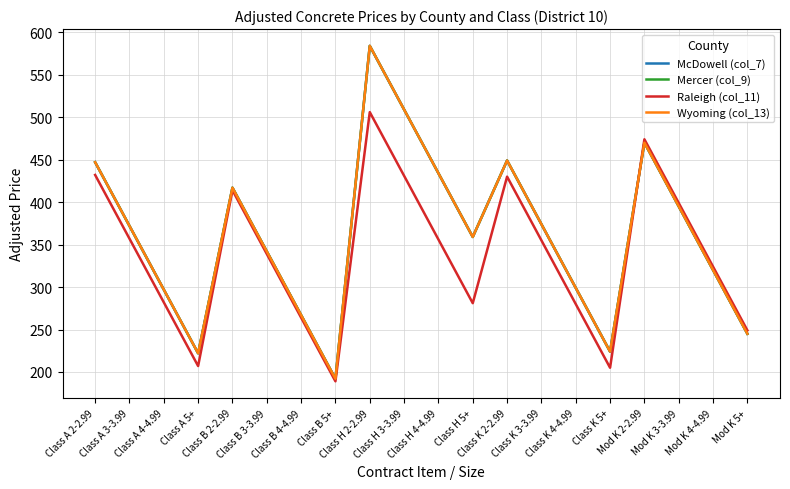

Where is the first local maximum for Raleigh (col_11)?

Class B 2-2.99